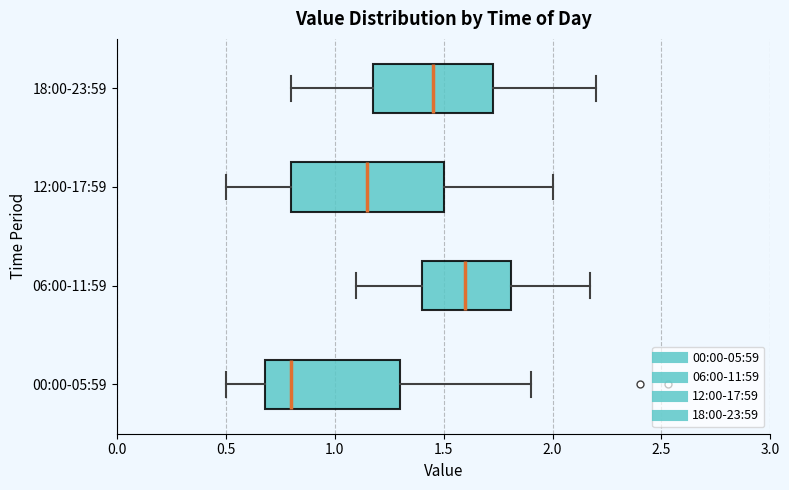

Which box has the furthest to the left median line?

00:00-05:59